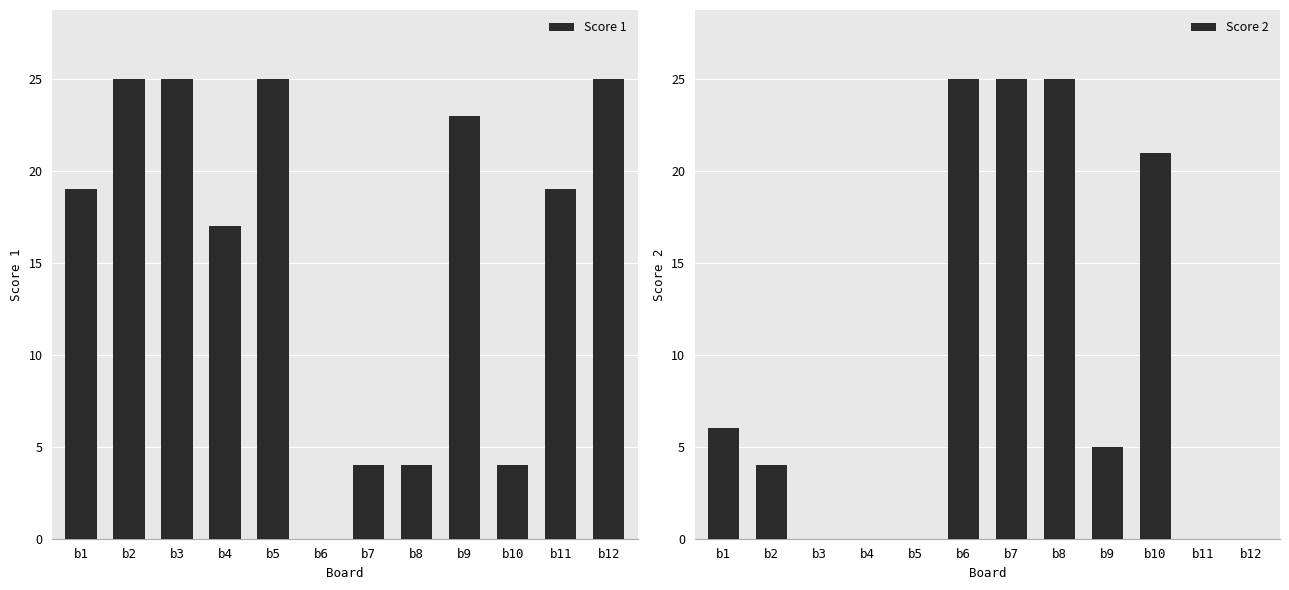

Rank the series by their average value, from highest to lowest.

Score 1, Score 2